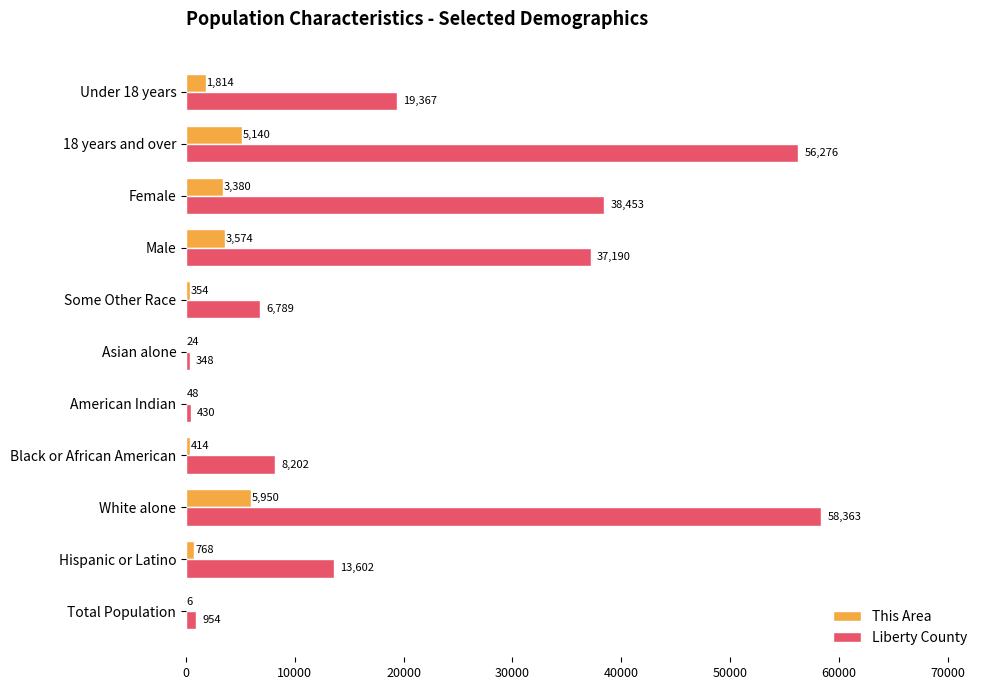

What is the highest value of the Liberty County series?

58363